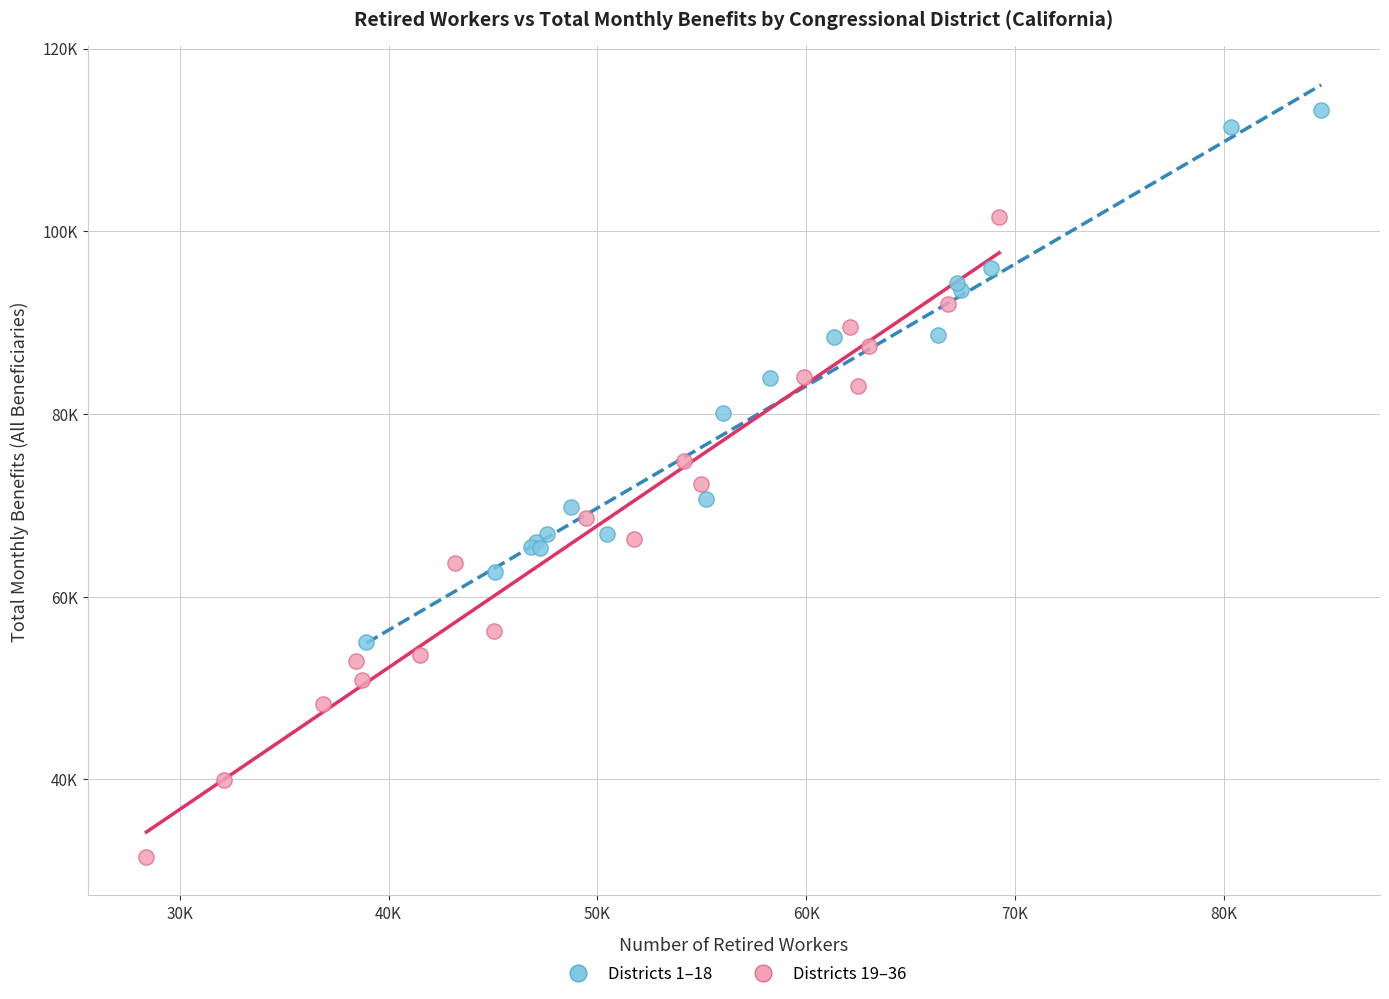

Which series has the largest Y range (max minus min)?

Districts 19–36